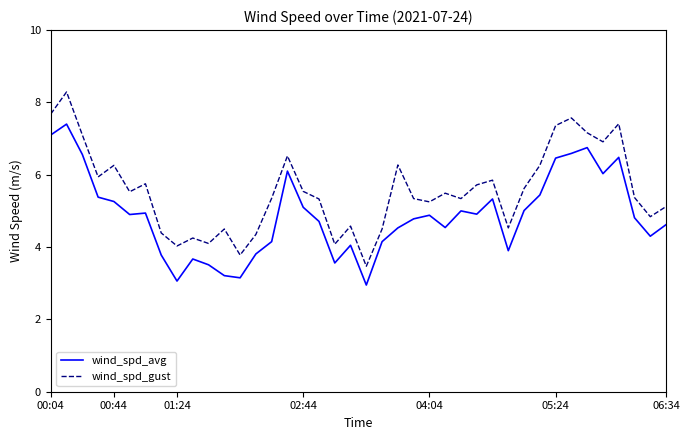

Which series has the largest total across all categories?

wind_spd_gust